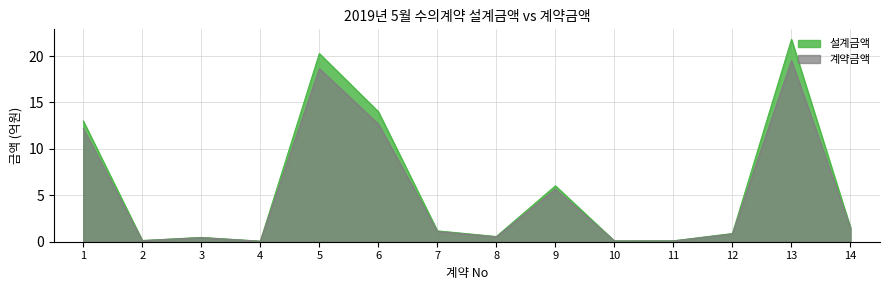

What are all the series names shown in the legend?

설계금액, 계약금액